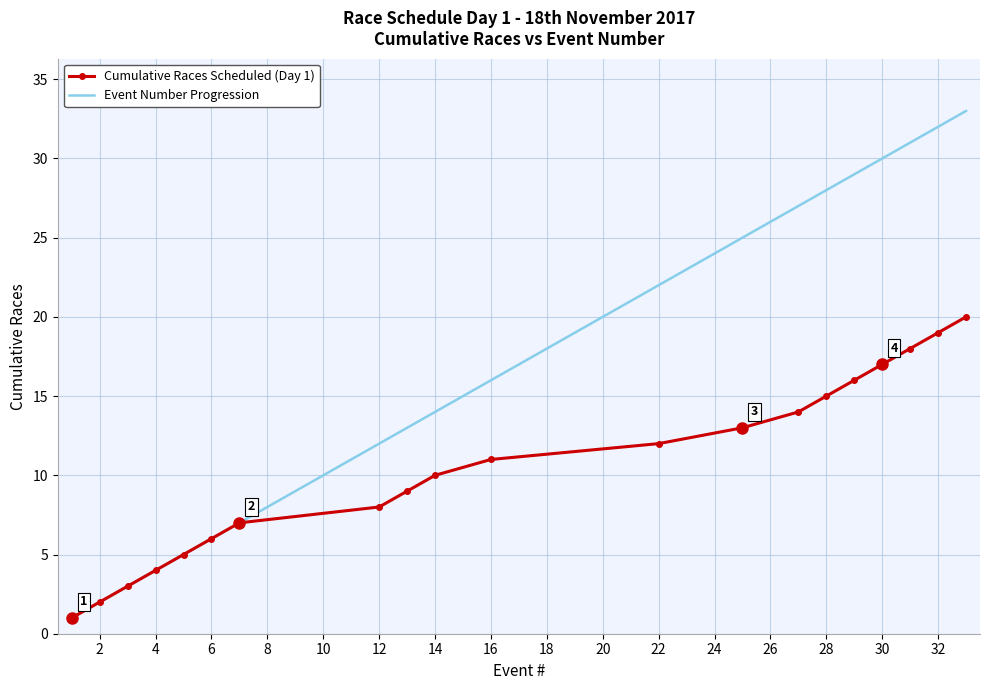

Which series has the largest total across all categories?

Event Number Progression